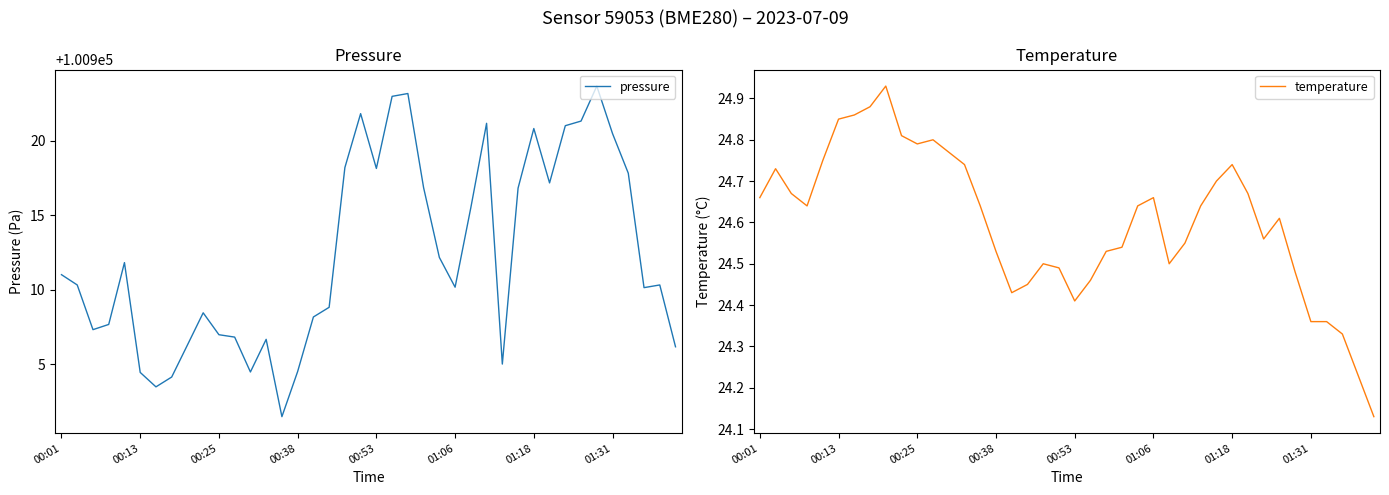

At which category is the sum across all series the highest?

34